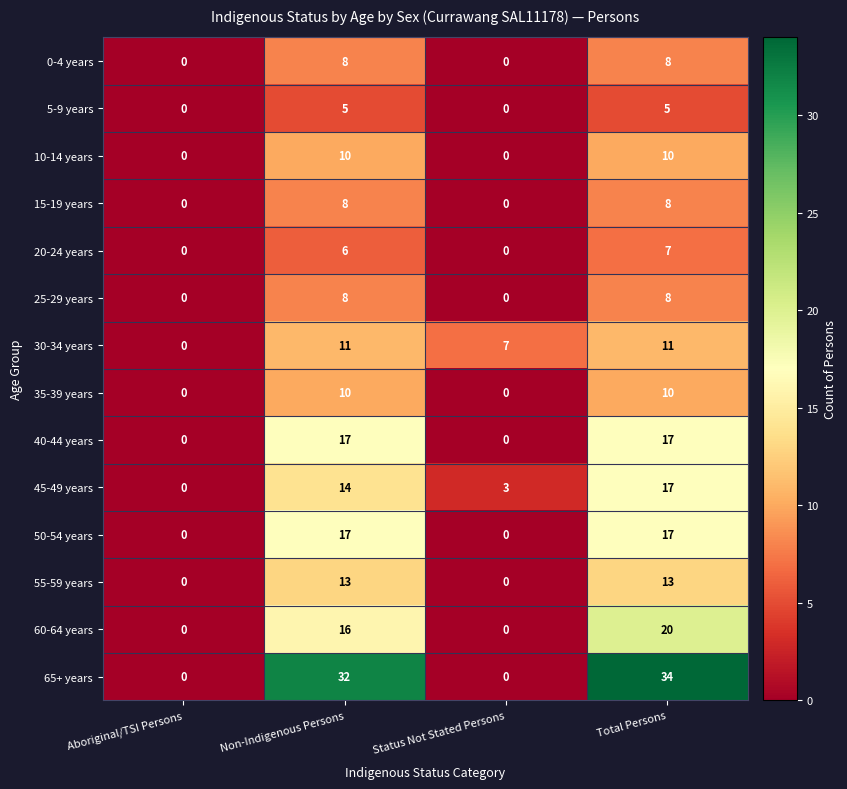

Which label corresponds to the largest value in the chart?

Total Persons